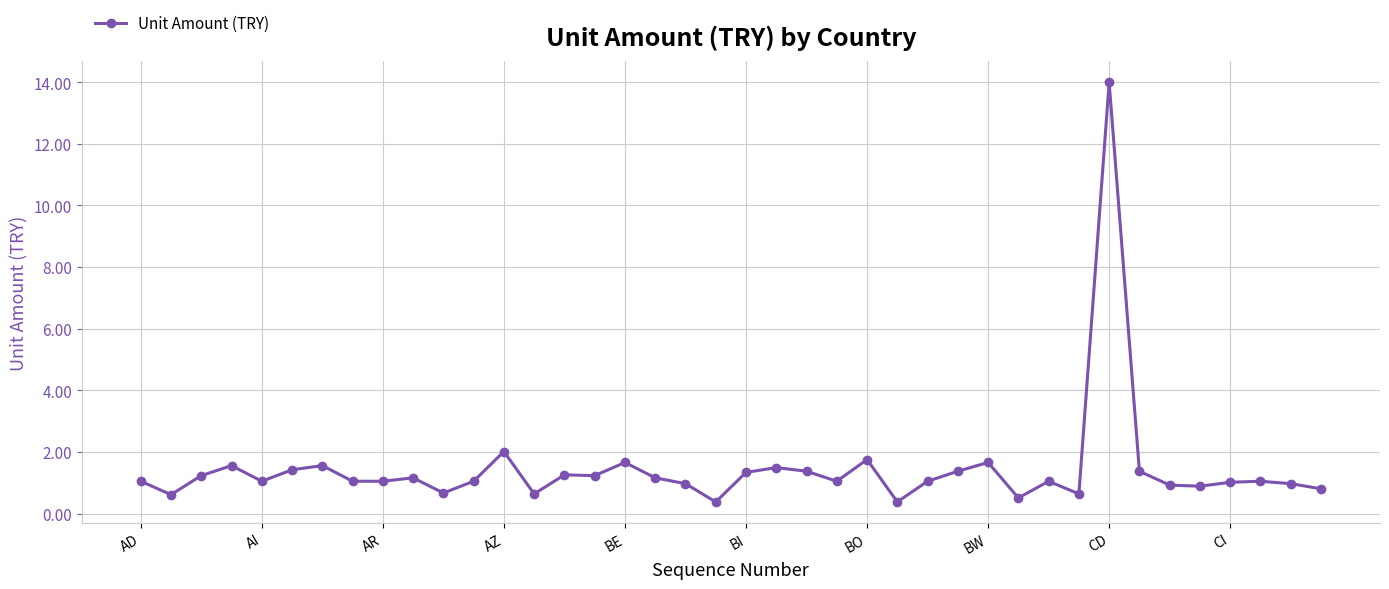

True or false: the data has more than 1 interior local peaks.

True